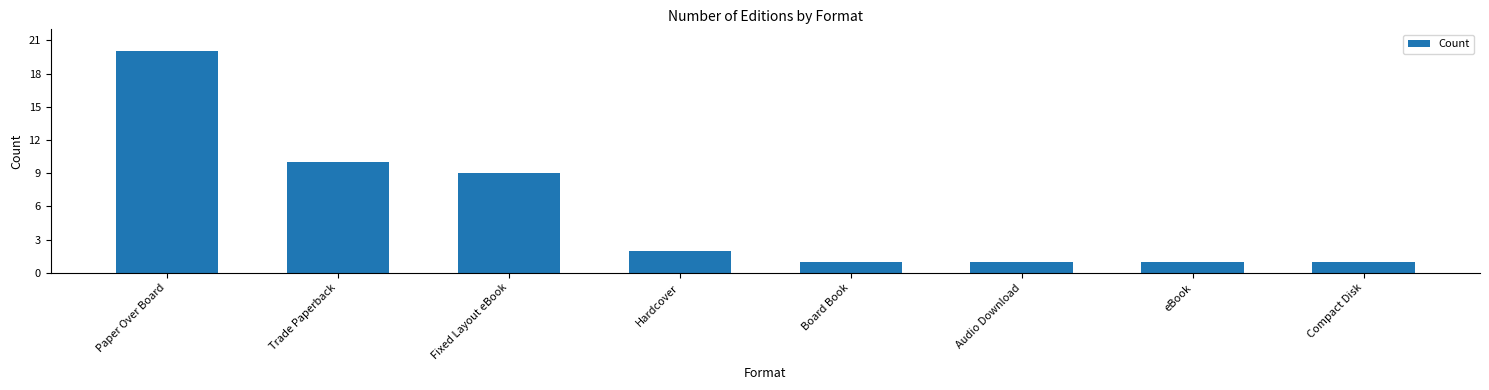

What is the ratio of the value at Paper Over Board to the value at Board Book?

20.0